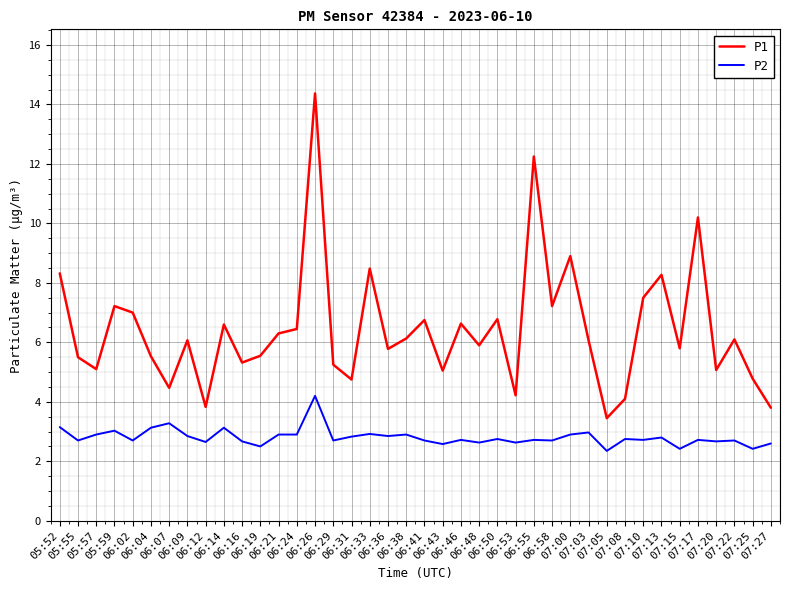

Is it true that P1 equals 6.1 at 06:09?

True